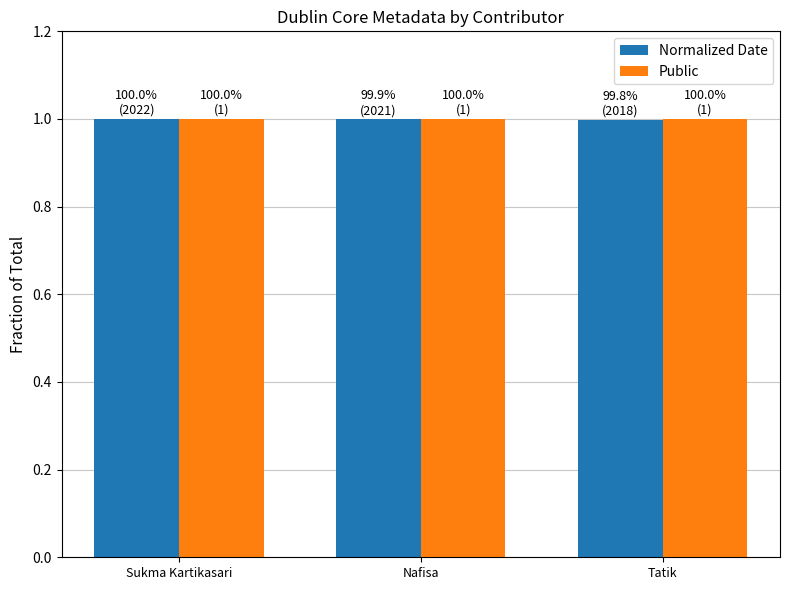

What is the smallest value displayed?

1.0